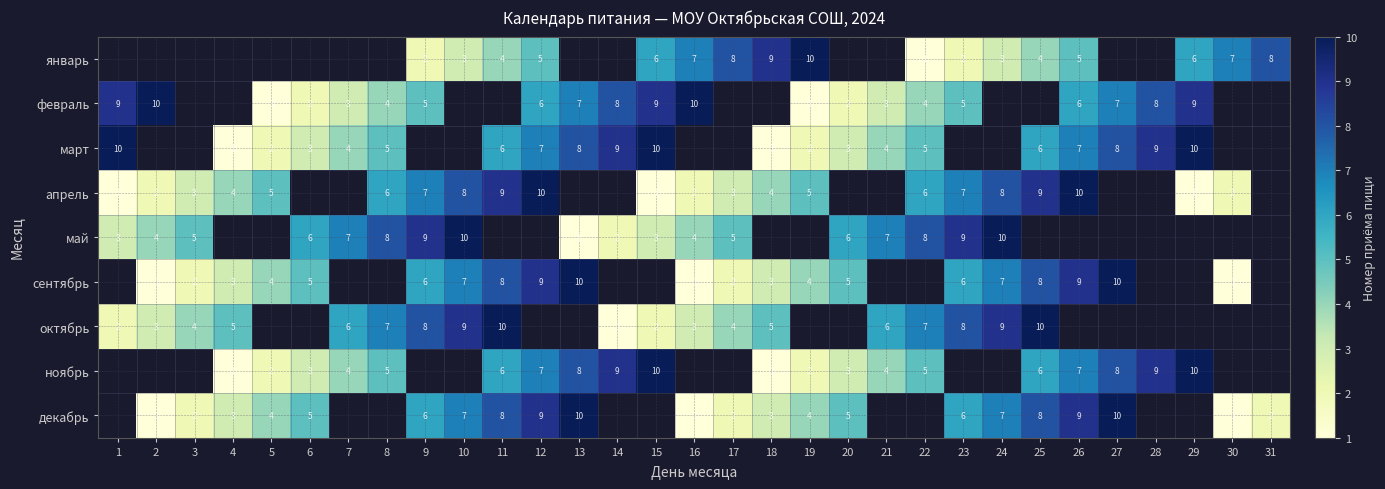

What is the spread (max minus min) of values at 29?

9.0